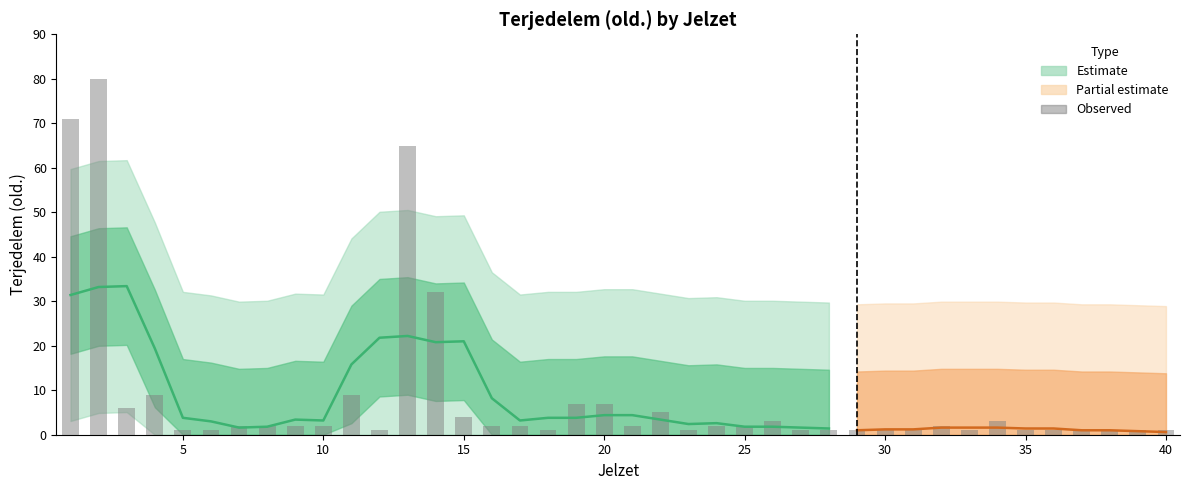

Which label corresponds to the largest value in the chart?

2